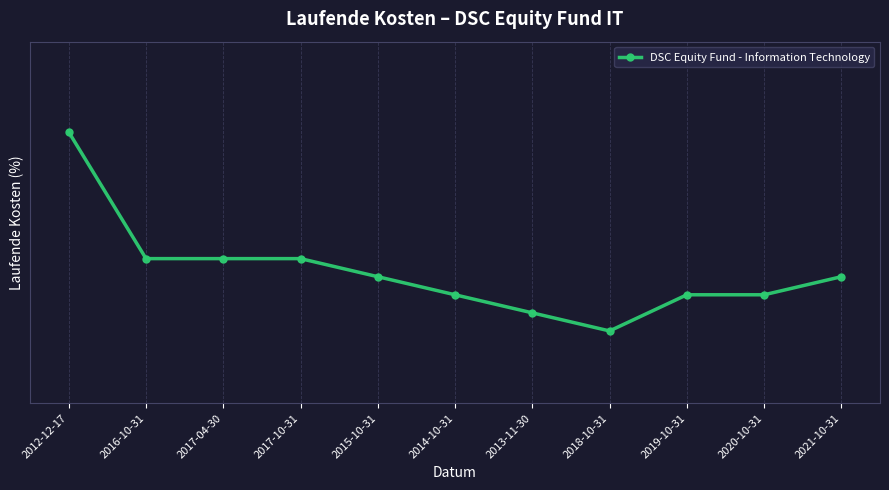

Which label corresponds to the largest value in the chart?

2012-12-17